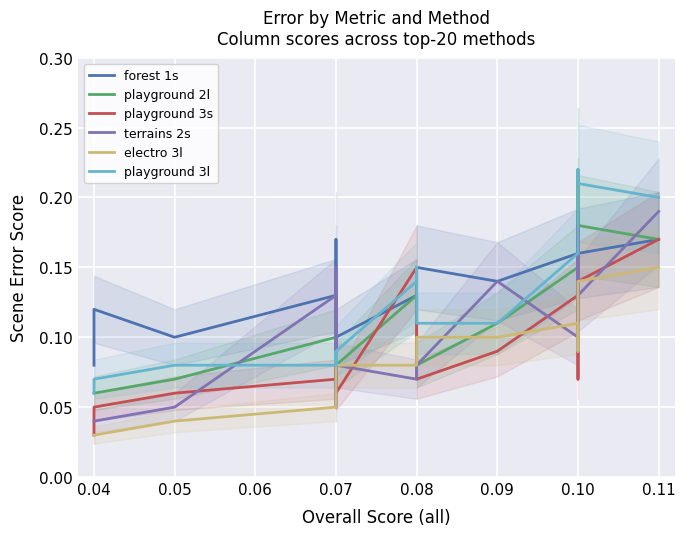

Between 0.08 and 0.10, which series saw the biggest shift?

playground 2l